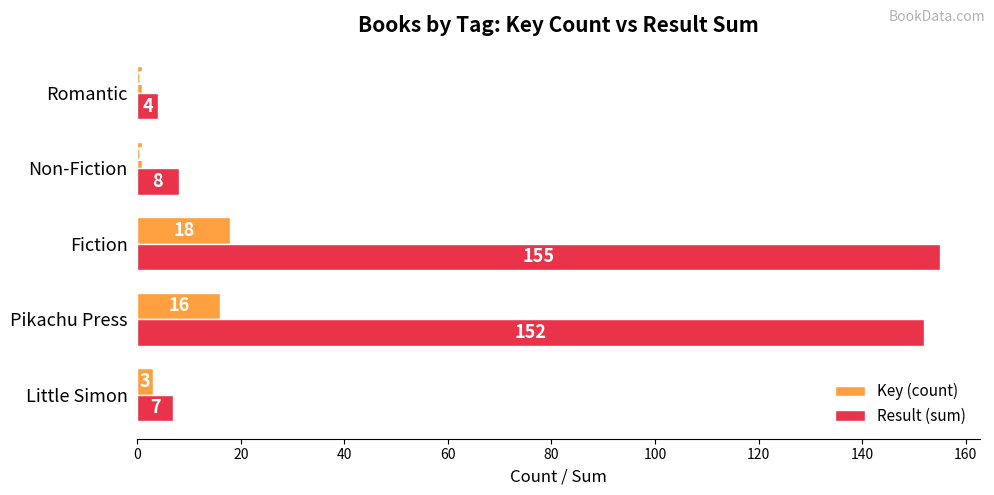

At which category is the sum across all series the highest?

Fiction